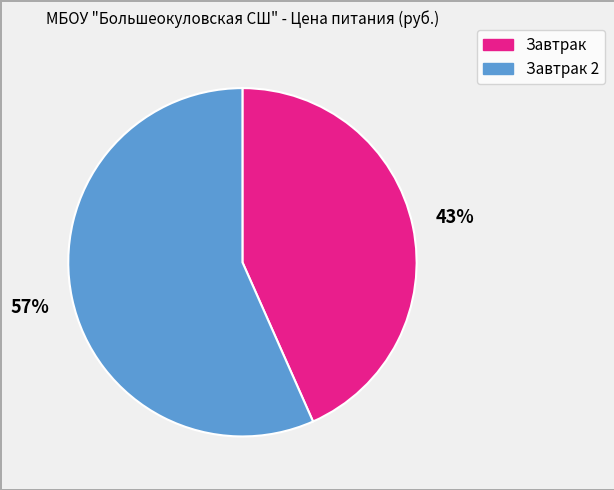

To the nearest percent, what is the average slice percentage?

50%